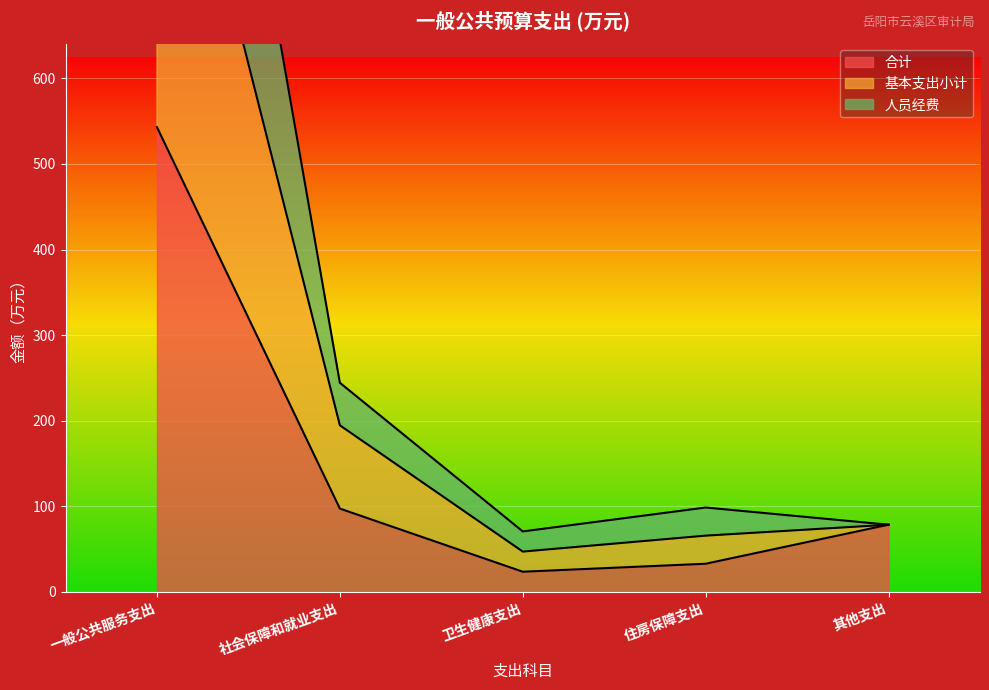

What is the total value across all series at 住房保障支出?

98.6